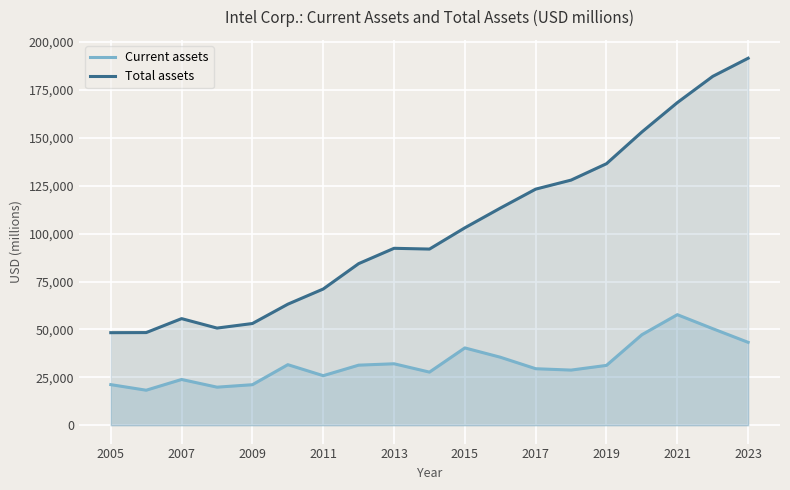

True or false: Total assets and Current assets cross at least once.

False